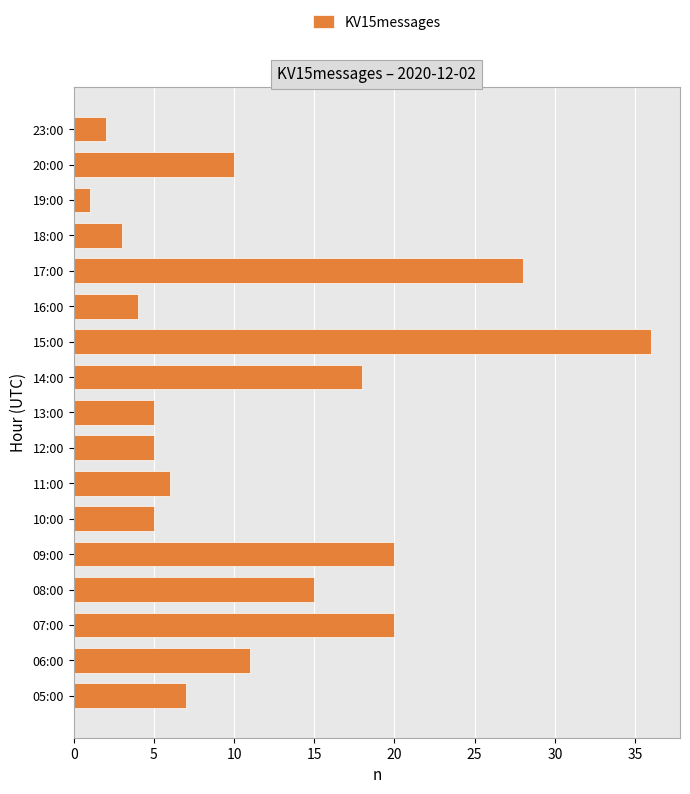

Which has a higher value, 06:00 or 13:00?

06:00